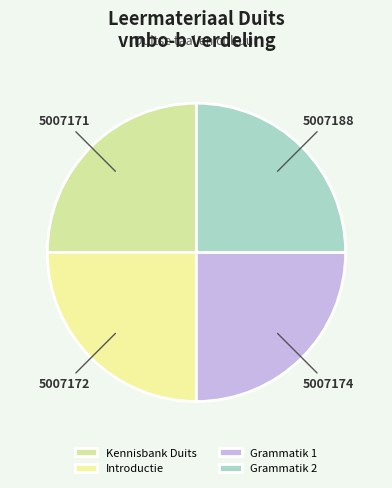

How many segments does this pie chart have?

4